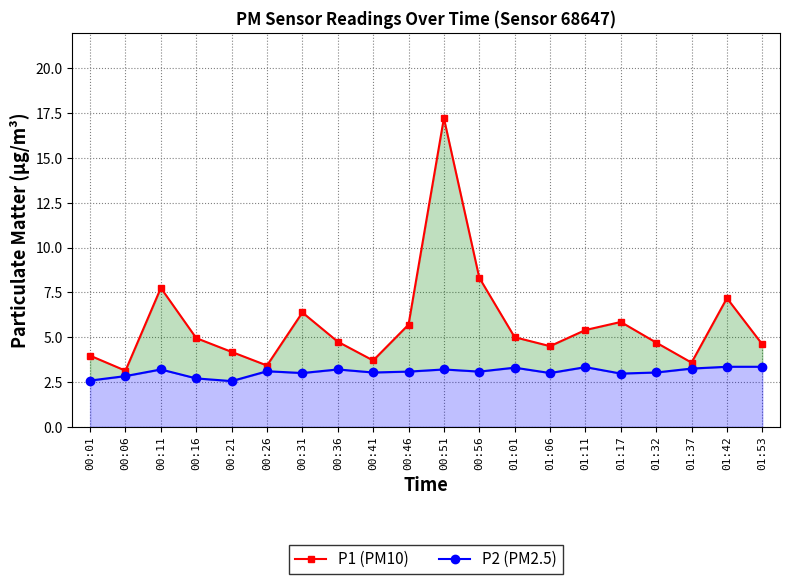

Which series has the largest range (max minus min)?

P1 (PM10)